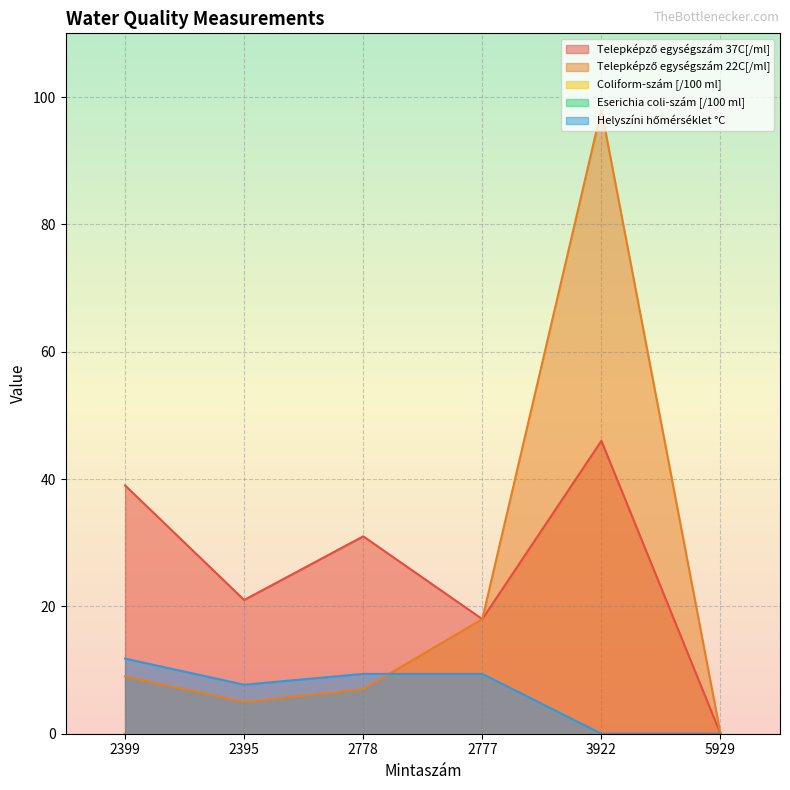

Rank the series at 2395 from highest to lowest value.

Telepképző egységszám 37C[/ml], Helyszíni hőmérséklet °C, Telepképző egységszám 22C[/ml]